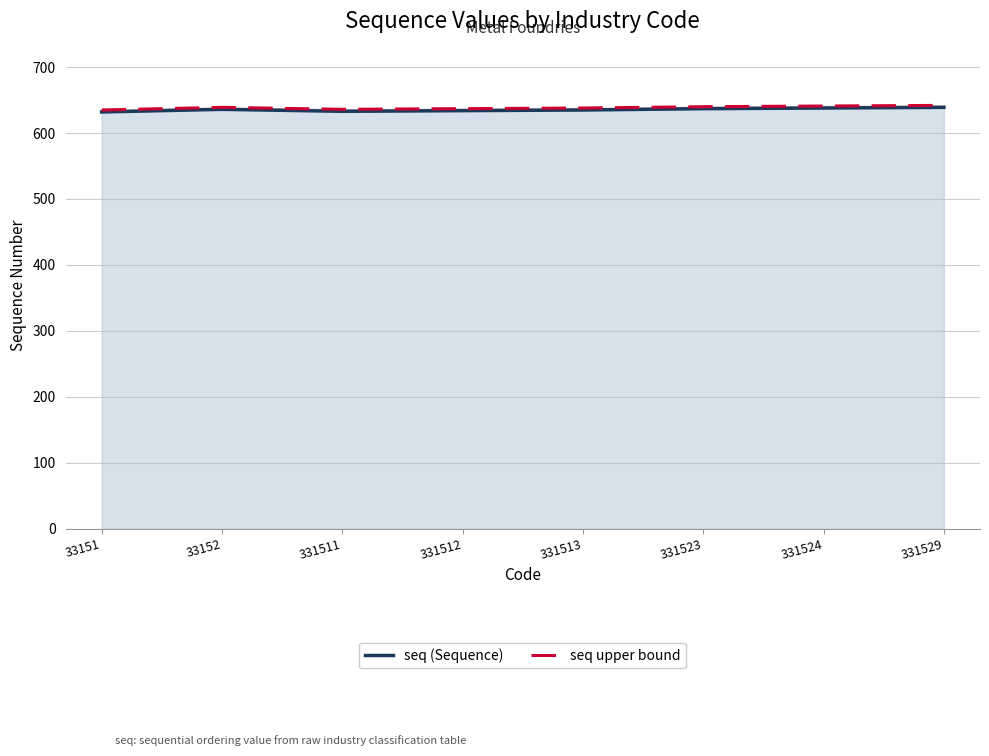

What is the total value across all series at 331511?

1269